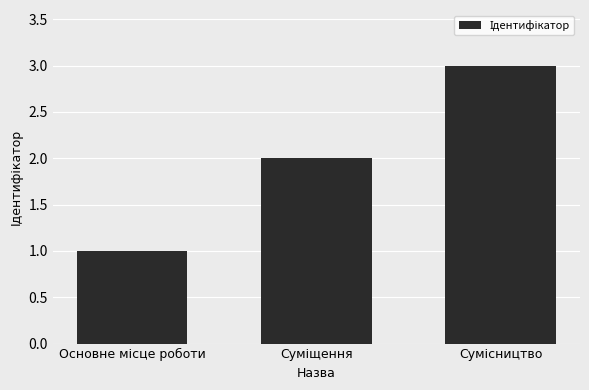

Does the chart contain any negative values?

No